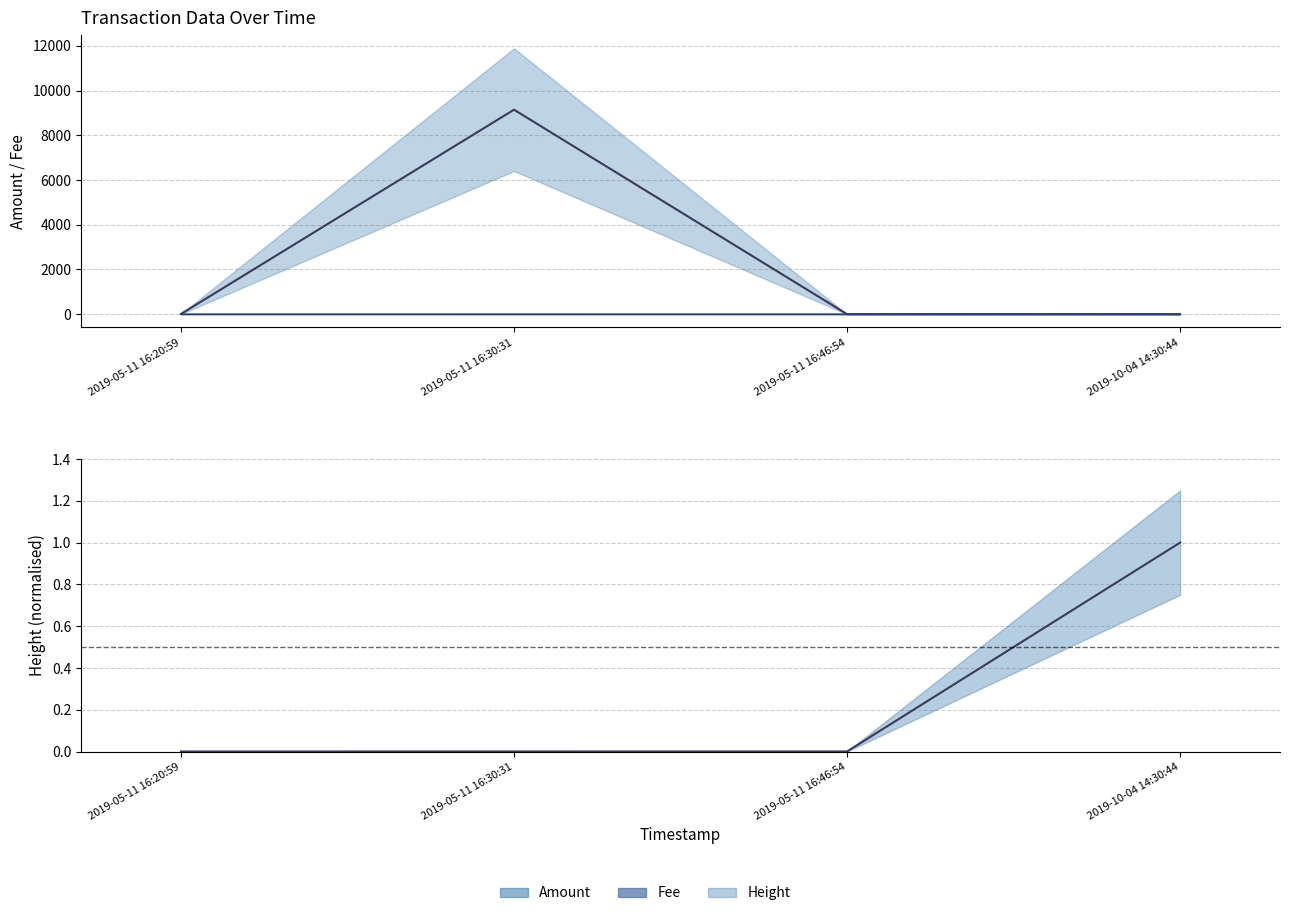

Reading right to left, what are all the values shown in this chart?

Amount: 2019-10-04 14:30:44=0.0	2019-05-11 16:46:54=1.0	2019-05-11 16:30:31=9142.1	2019-05-11 16:20:59=10.0
Fee: 2019-10-04 14:30:44=1.0	2019-05-11 16:46:54=0.1	2019-05-11 16:30:31=1.0	2019-05-11 16:20:59=0.0
Height: 2019-10-04 14:30:44=1.0	2019-05-11 16:46:54=0.0	2019-05-11 16:30:31=0.0	2019-05-11 16:20:59=0.0